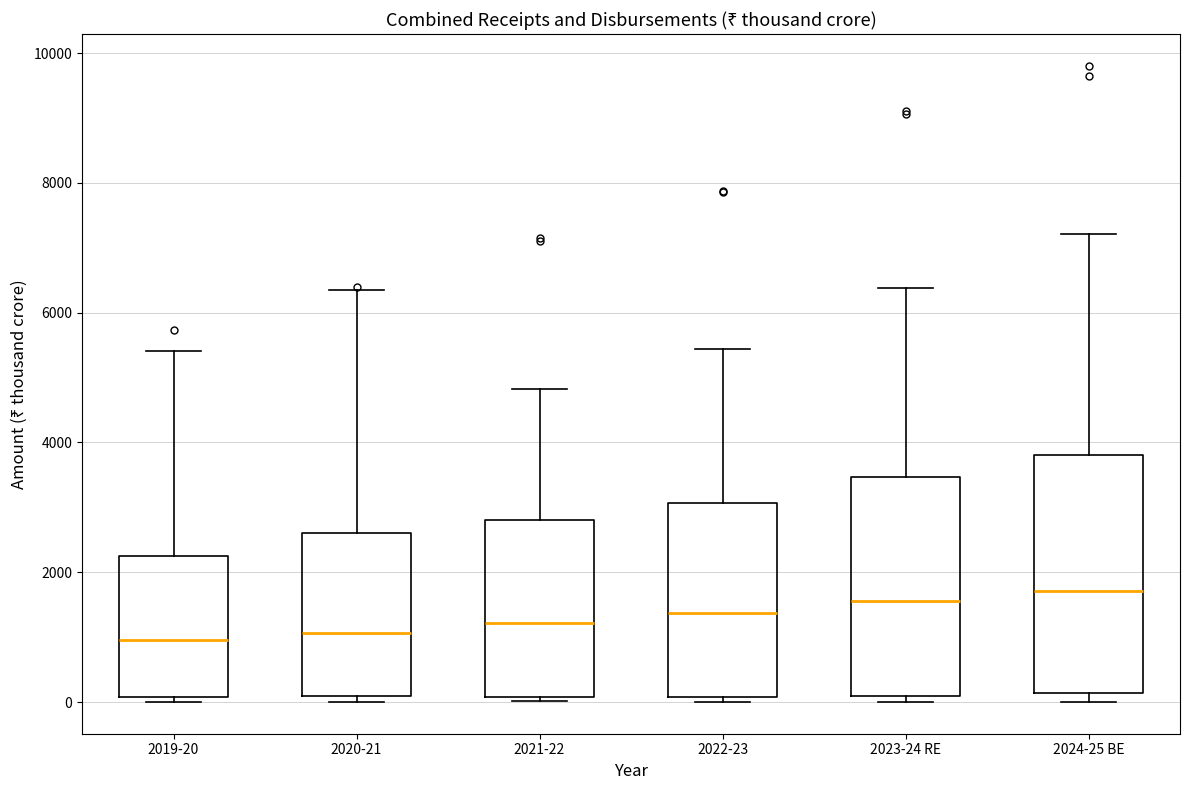

Reading left to right, transcribe this box plot: for each box, give where its median line is, the range the box spans, and where its two whiskers end, as read against the y-axis. The values are not printed on the chart, so give them approximately, as read against the axis.

2019-20: median 1000, box 0 to 2200, whiskers 0 (just below the box's lower edge) to 5400
2020-21: median 1000, box 0 to 2600, whiskers 0 (just below the box's lower edge) to 6400
2021-22: median 1200, box 0 to 2800, whiskers 0 to 4800
2022-23: median 1400, box 0 to 3000, whiskers 0 (just below the box's lower edge) to 5400
2023-24 RE: median 1600, box 0 to 3400, whiskers 0 (just below the box's lower edge) to 6400
2024-25 BE: median 1800, box 200 to 3800, whiskers 0 to 7200